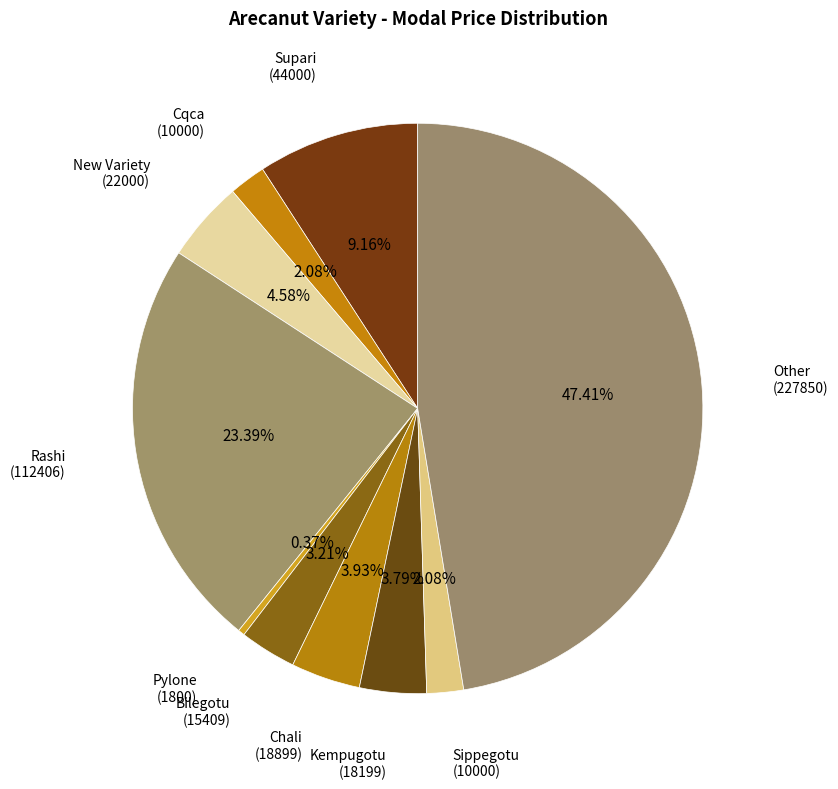

Count the number of slices in the pie.

10